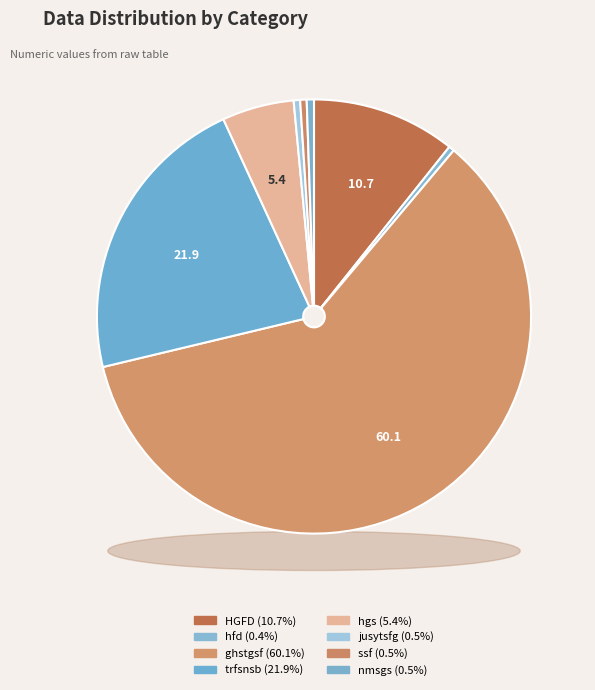

True or false: ssf accounts for 12% of the total.

False